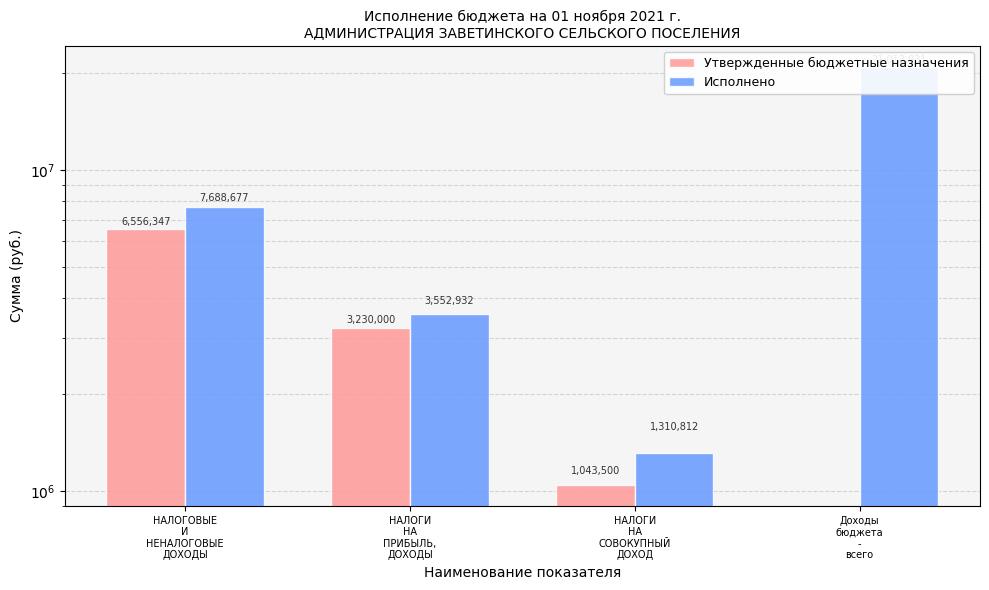

At which category is the sum across all series the highest?

Доходы
бюджета
-
всего